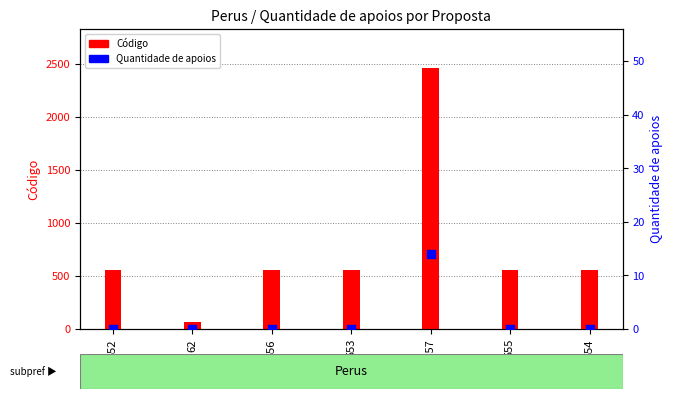

What is the total value across all series at 556?

556